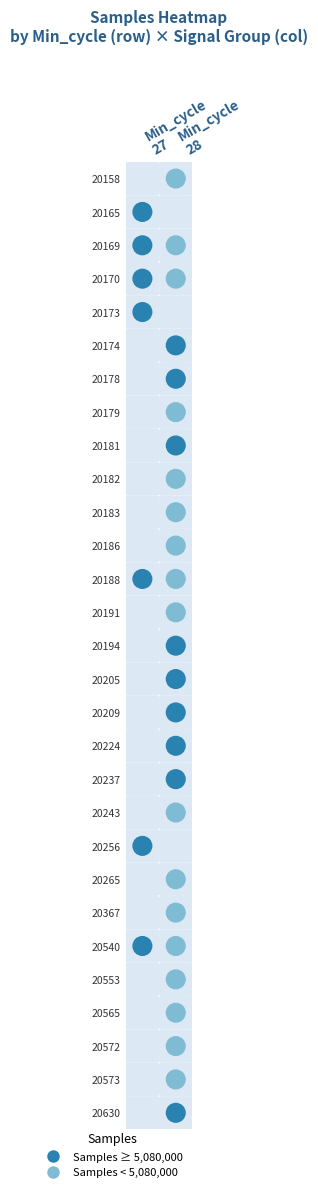

At 20540, list the series in order from smallest to largest.

28, 27